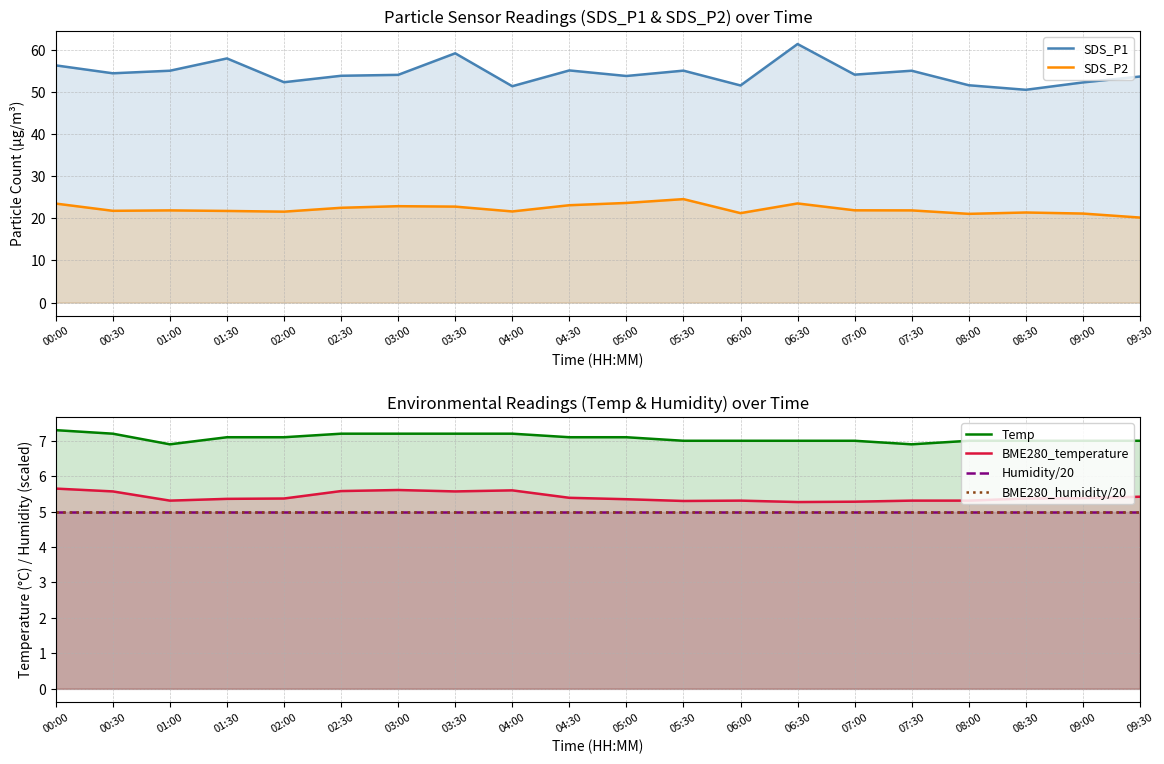

List the series in order of their peak value, highest first.

SDS_P1, SDS_P2, Temp, BME280_temperature, BME280_humidity/20, Humidity/20